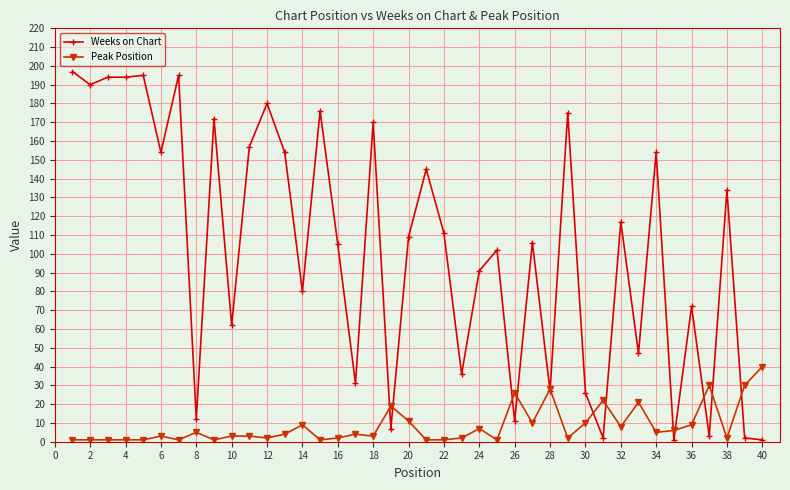

True or false: Weeks on Chart and Peak Position cross at least once.

True